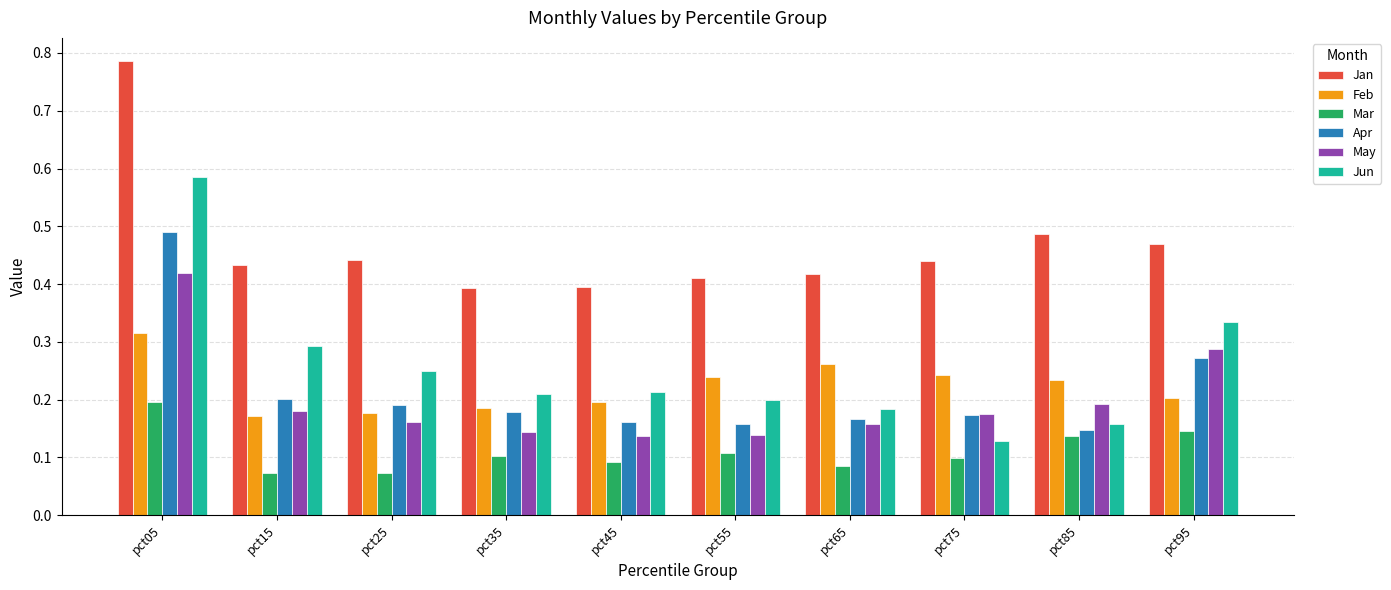

Count the number of categories in the chart.

10